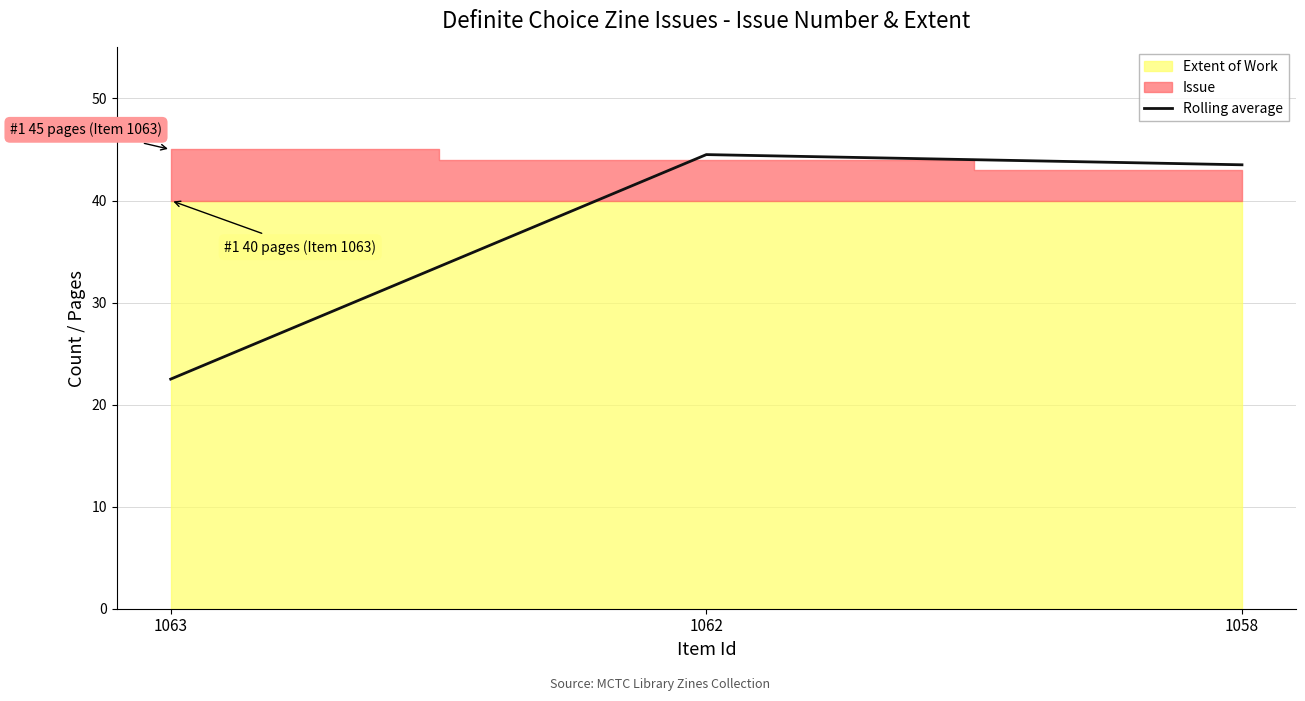

Where does the data first go above 43?

1062